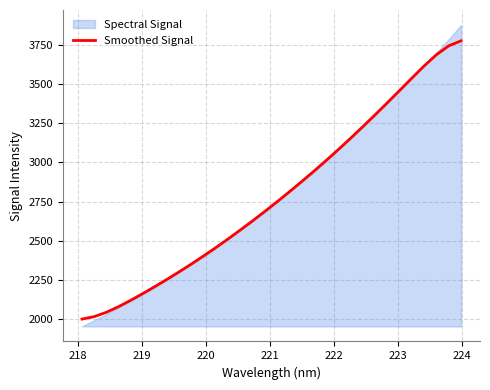

What is the value of the 28th point from the left?

3540.3